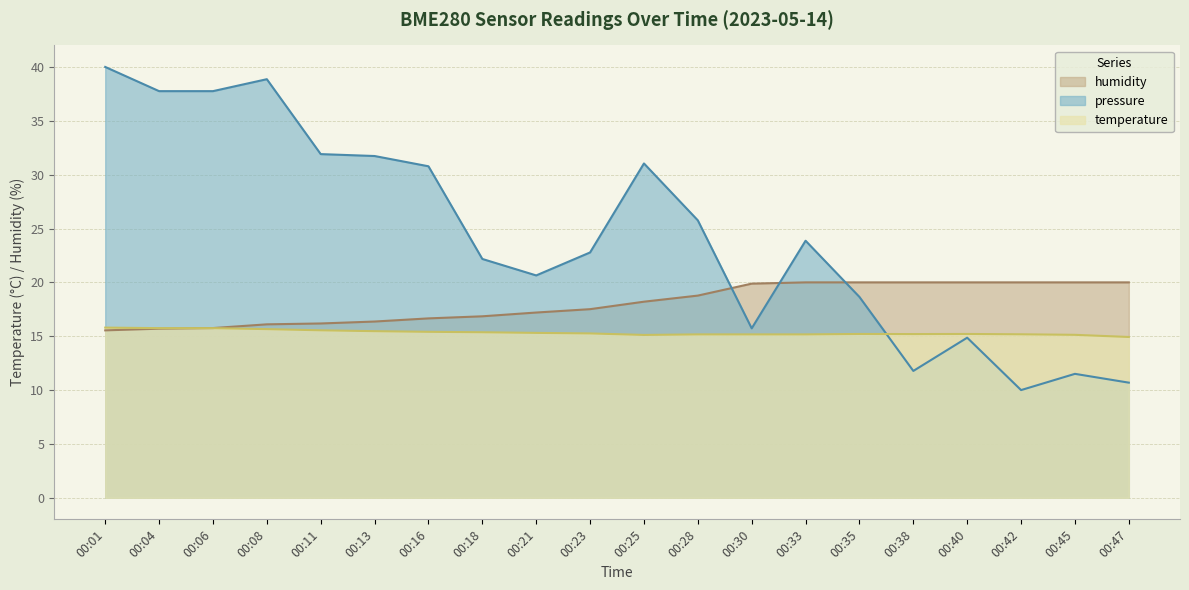

Rank the categories by humidity value from highest to lowest.

00:33, 00:35, 00:38, 00:40, 00:42, 00:45, 00:47, 00:30, 00:28, 00:25, 00:23, 00:21, 00:18, 00:16, 00:13, 00:11, 00:08, 00:06, 00:04, 00:01